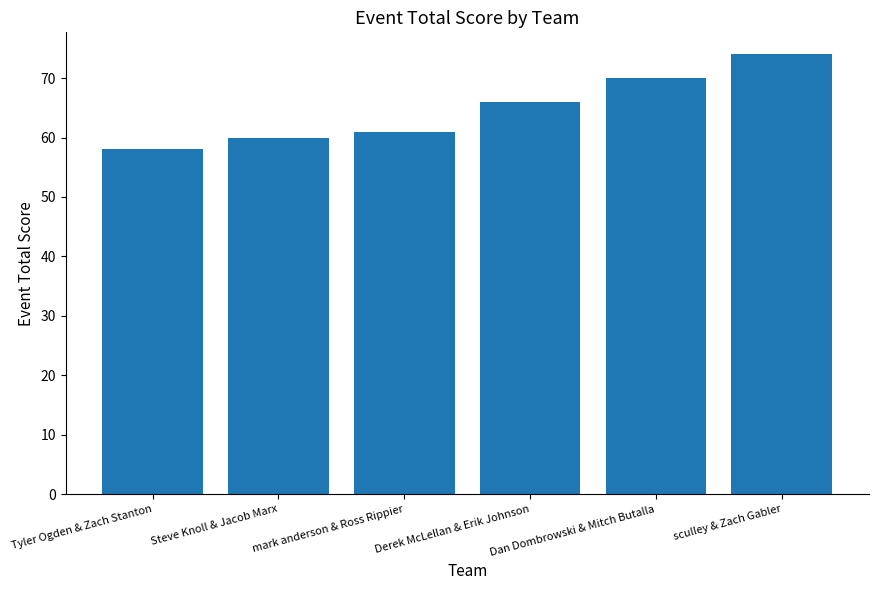

True or false: the data shows 58 at Tyler Ogden & Zach Stanton.

True